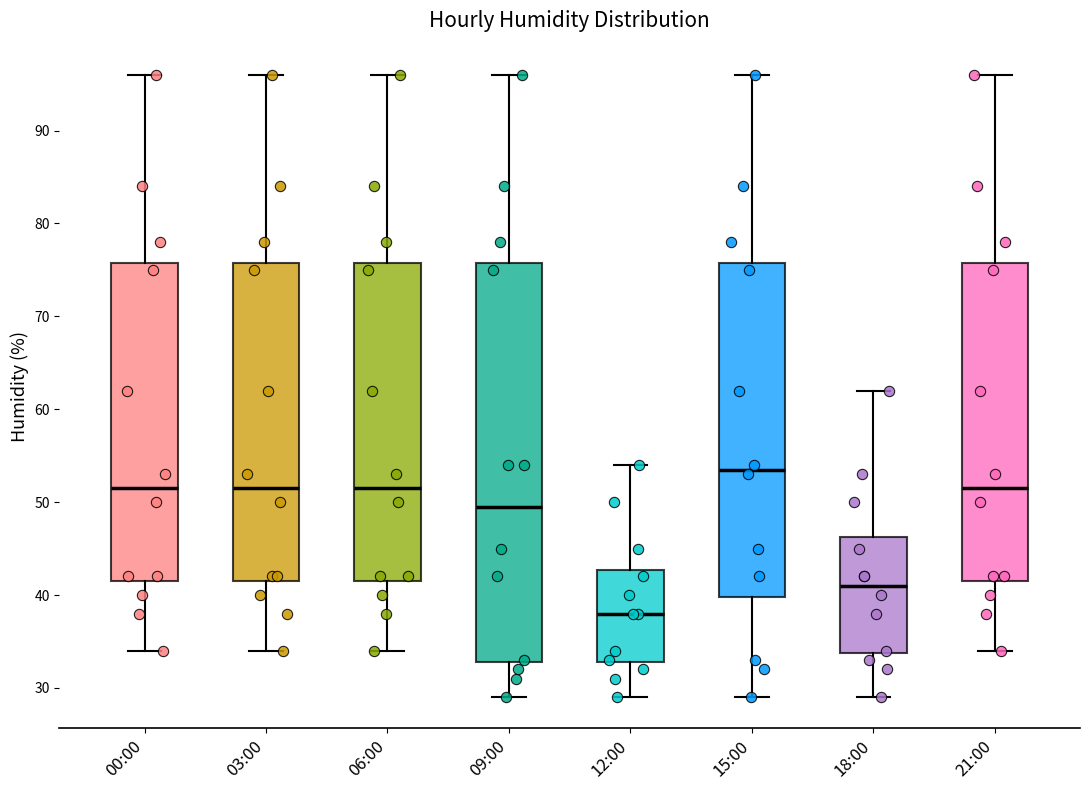

Which box is the tallest, from its lower edge to its upper edge?

09:00